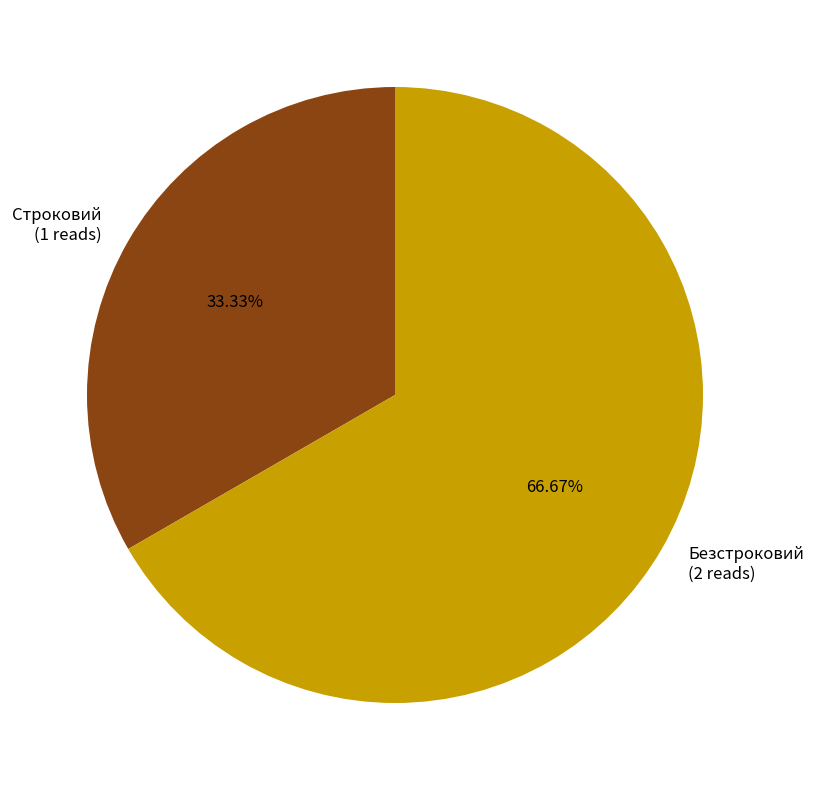

How much of the chart is everything except Безстроковий?

33.3%